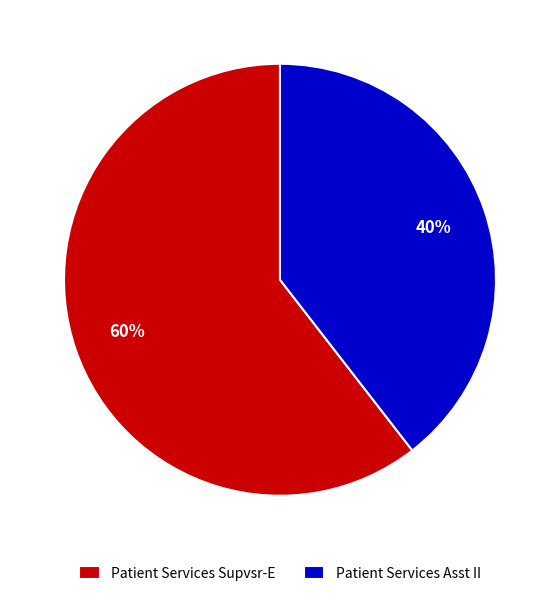

Is it true that Patient Services Asst II is 40% of the pie?

True